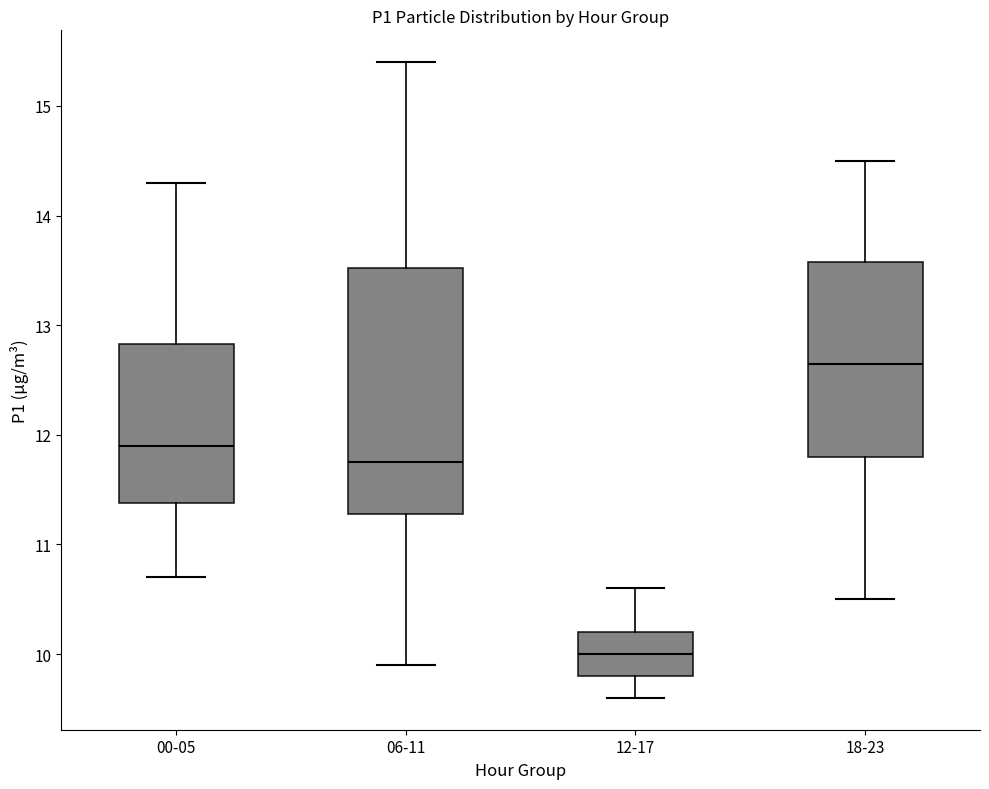

Which box's median line is the lowest?

12-17